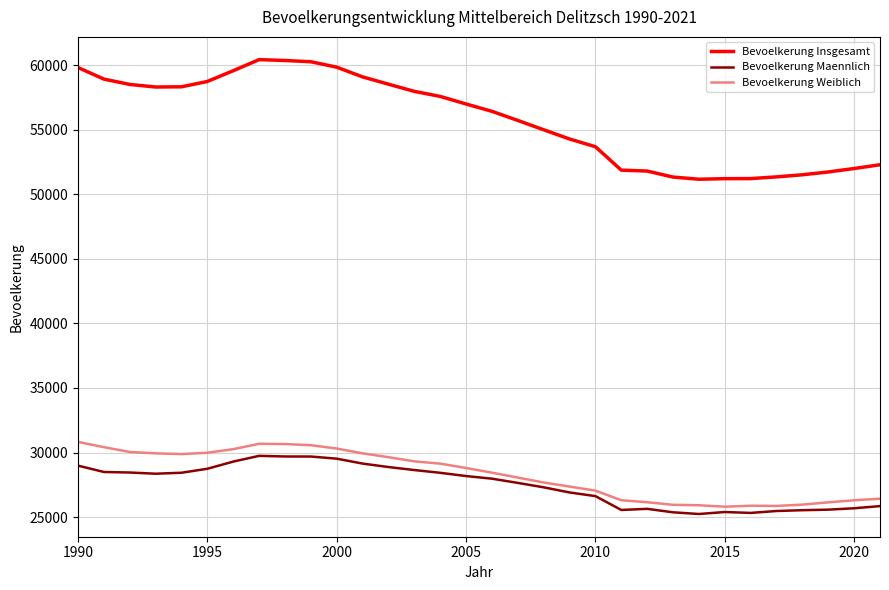

True or false: Bevoelkerung Insgesamt and Bevoelkerung Maennlich cross at least once.

False